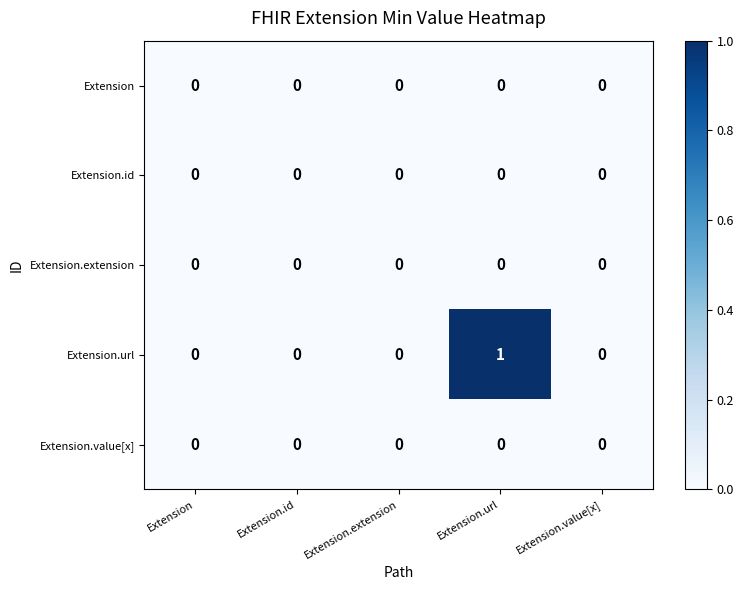

Which series has the largest total across all categories?

Extension.url